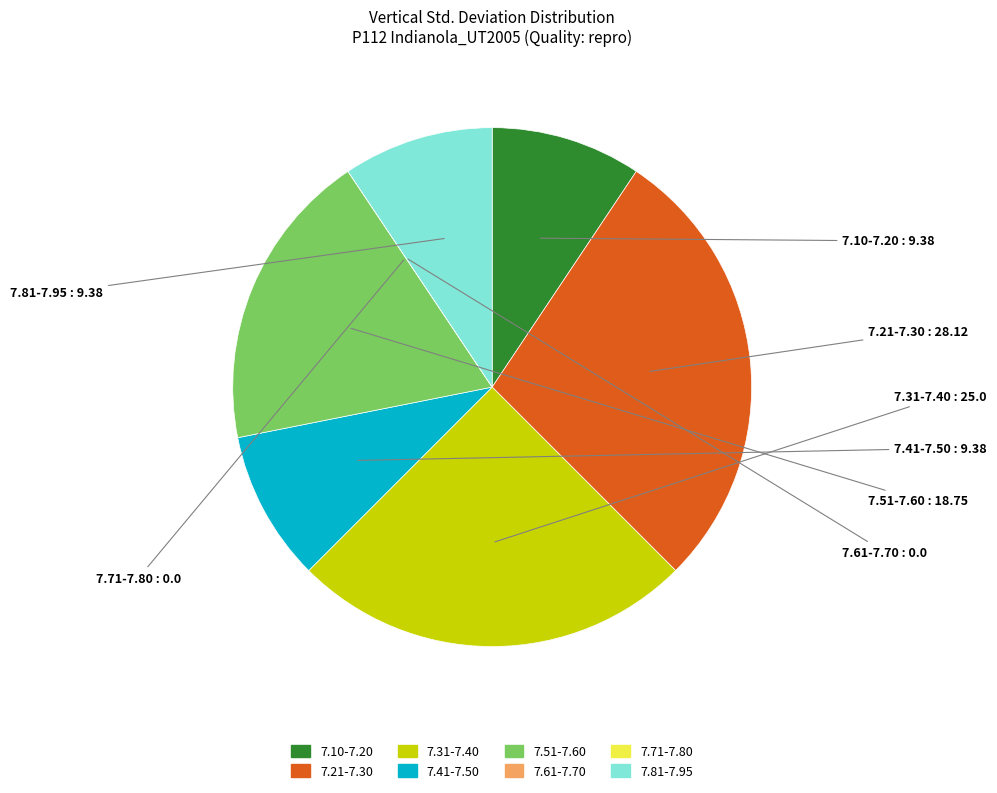

Does any single category account for the majority?

No